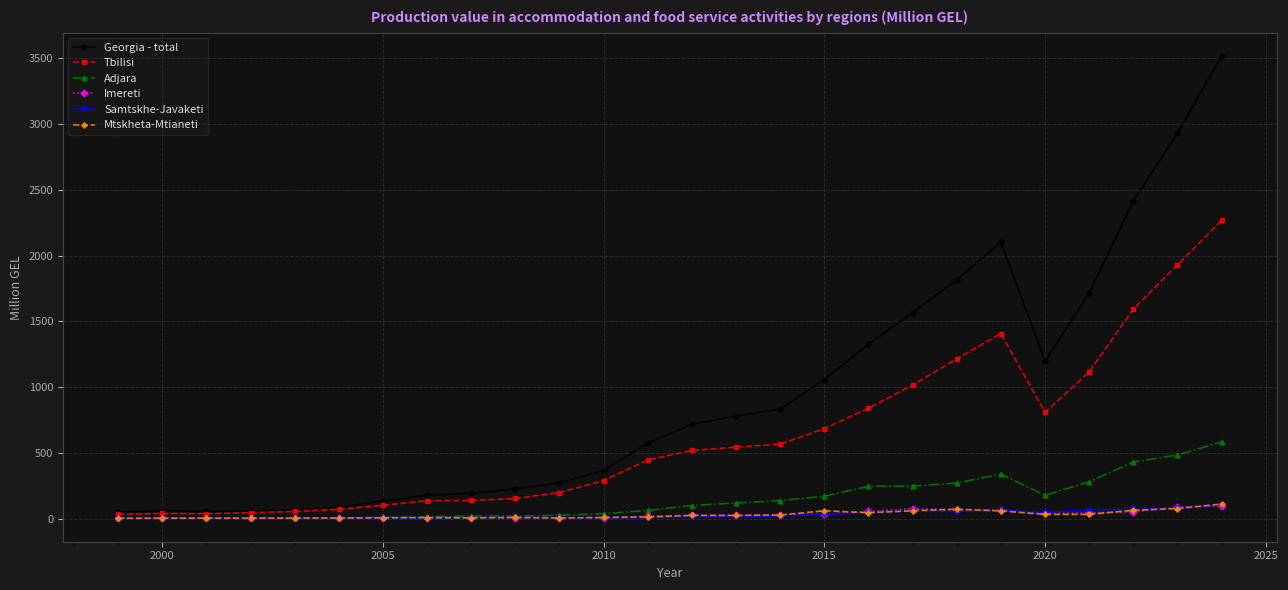

Does the chart have visible grid lines?

Yes